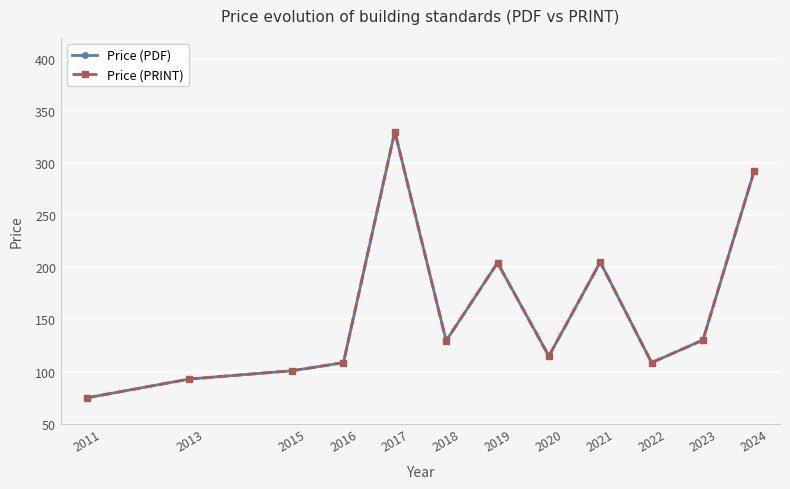

Which series changed the most between 2018 and 2024?

Price (PDF)